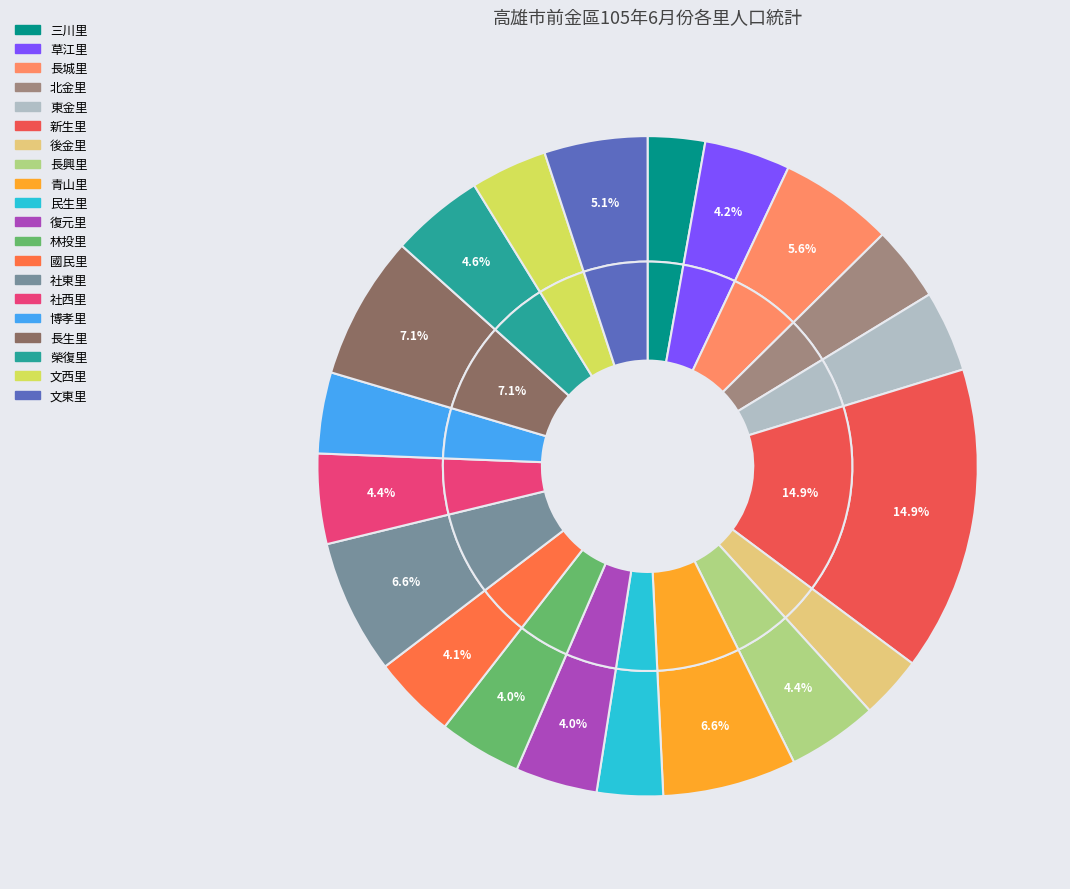

Is there a majority slice in this chart?

No